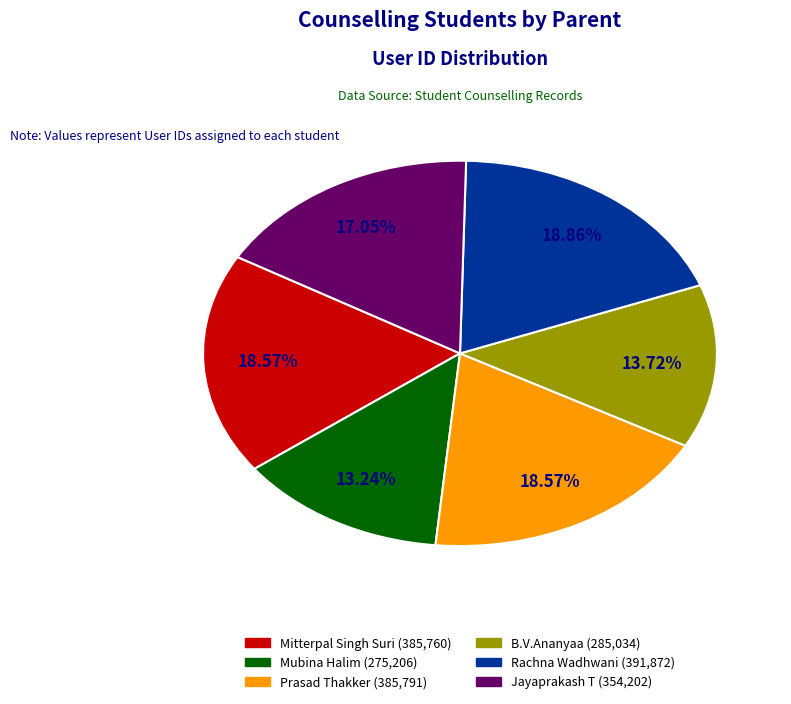

Which category has the smallest portion of the pie?

Mubina Halim